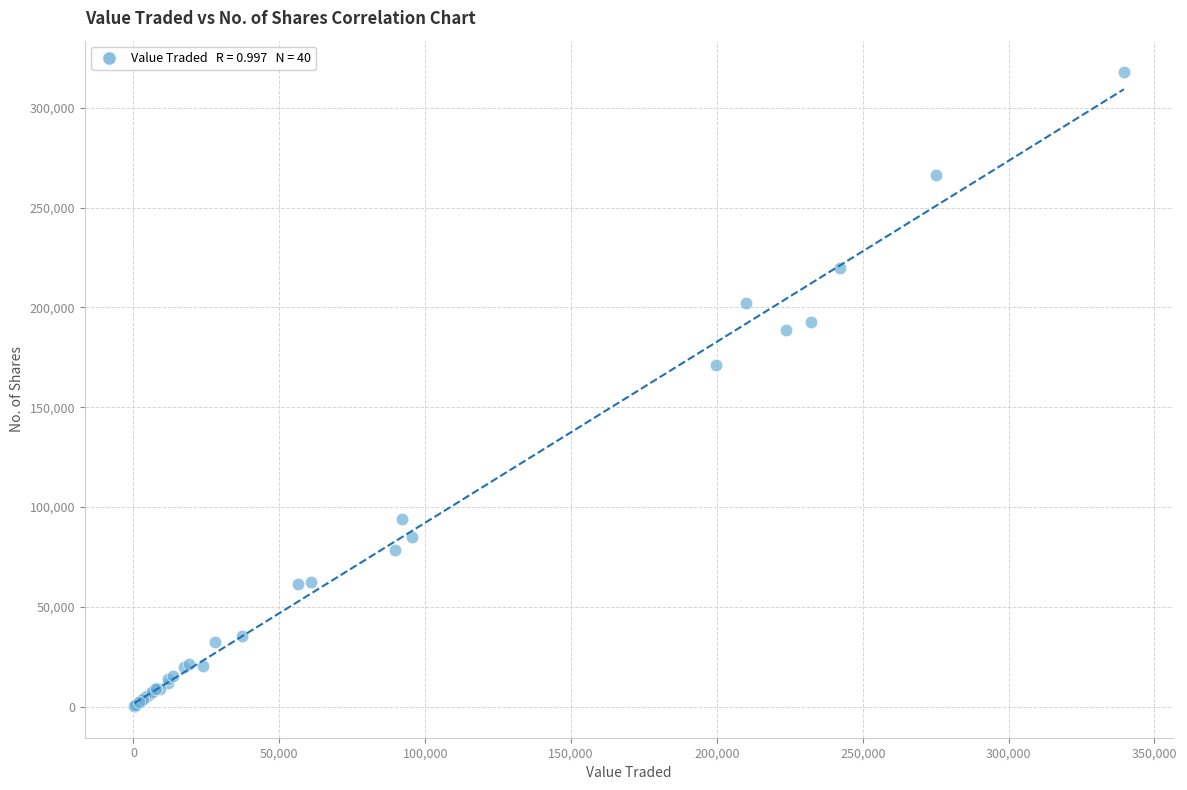

What Y value in the scatter plot is closest to 159017?

171221